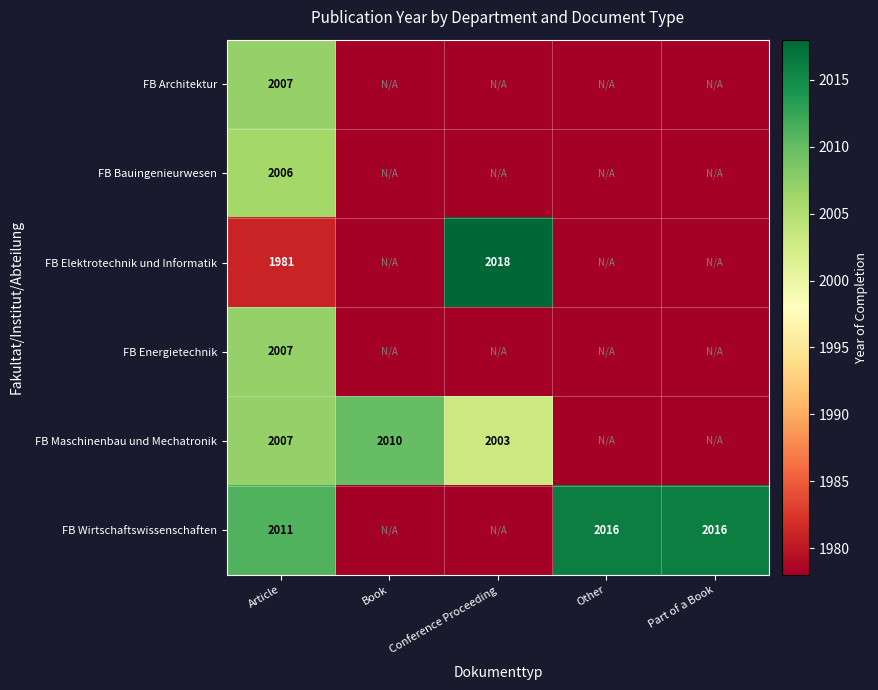

What is the total value across all series at Article?

12019